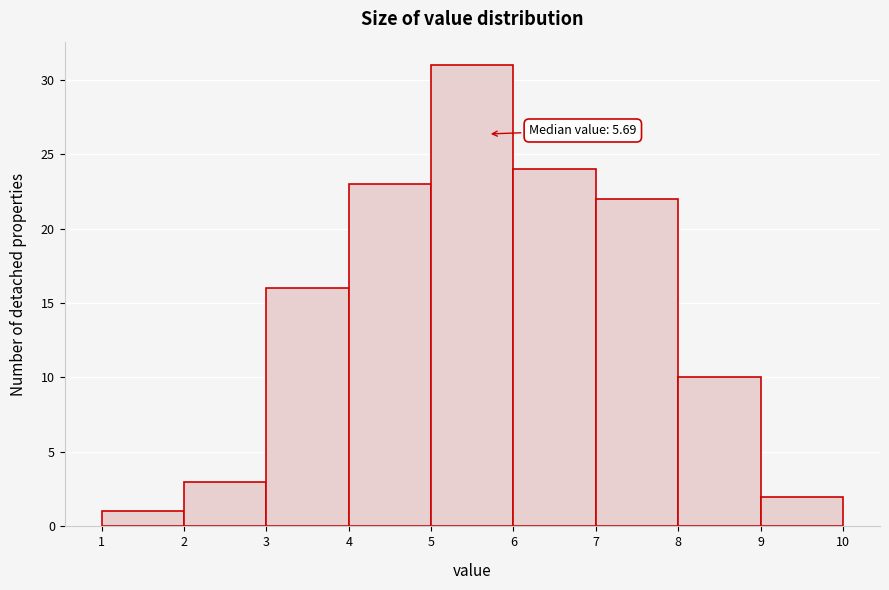

Which range on the x-axis has the tallest bar?

5 to 6